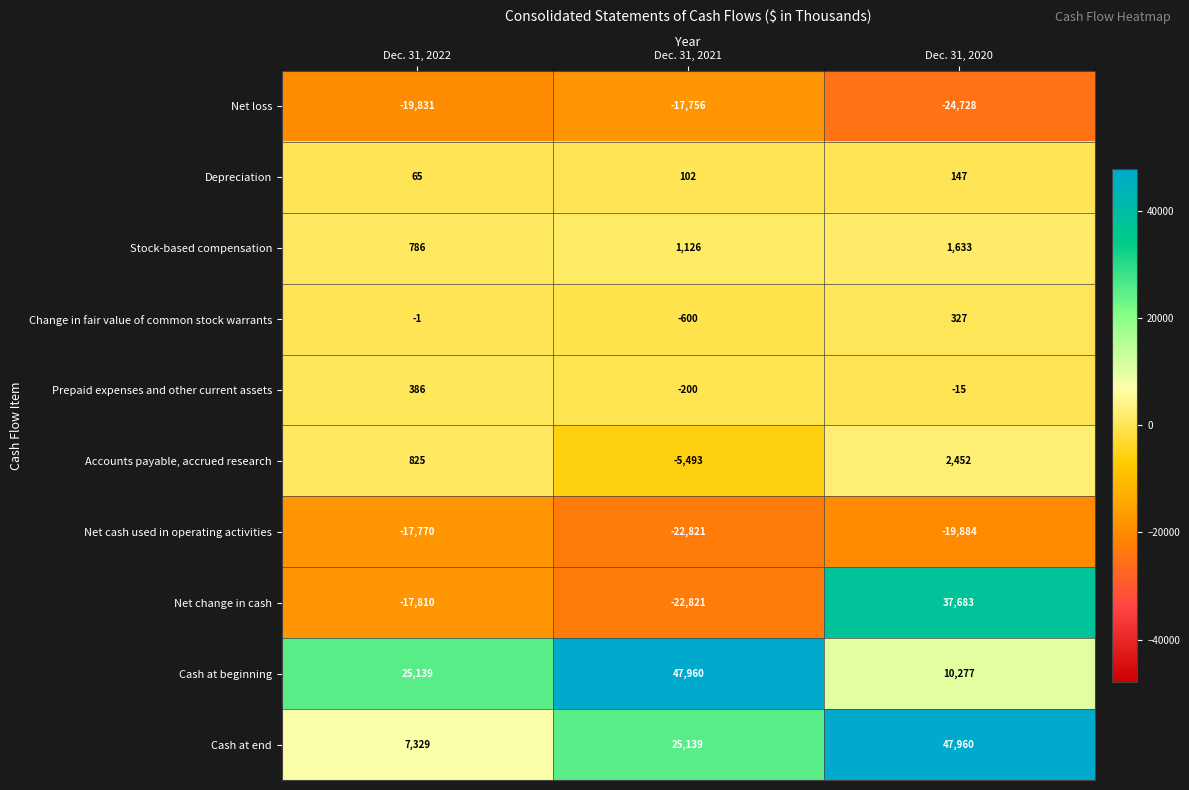

Which series has the widest spread of values?

Net change in cash